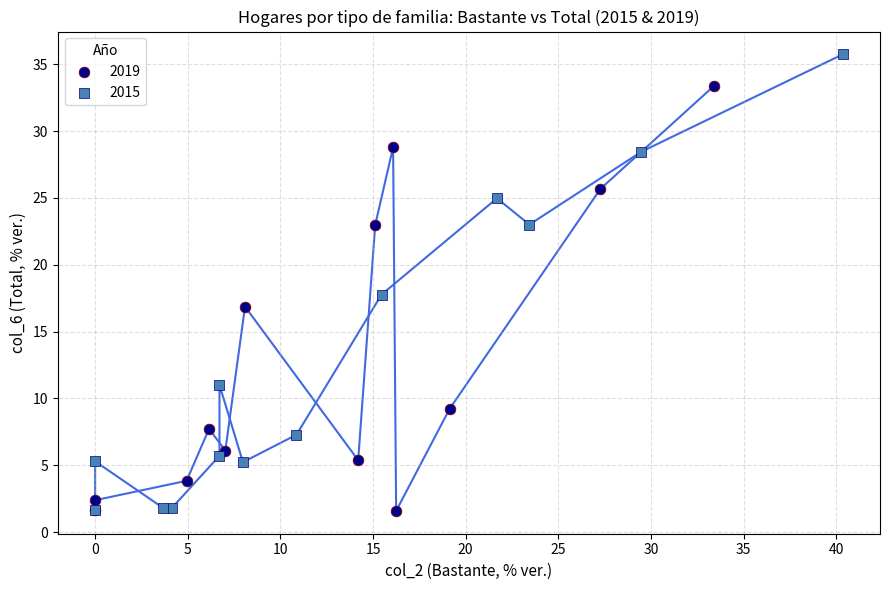

Which series has the largest Y range (max minus min)?

2015